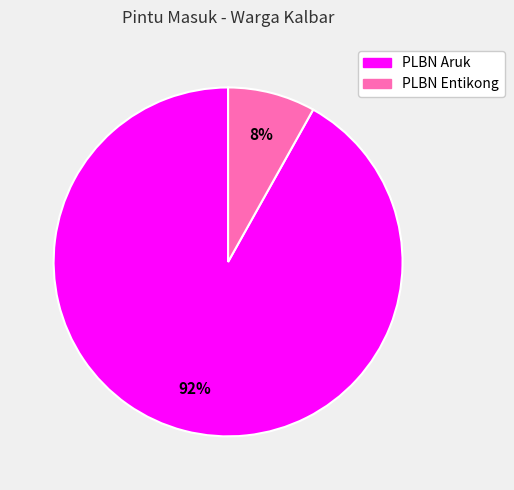

Which slice is the largest?

PLBN Aruk